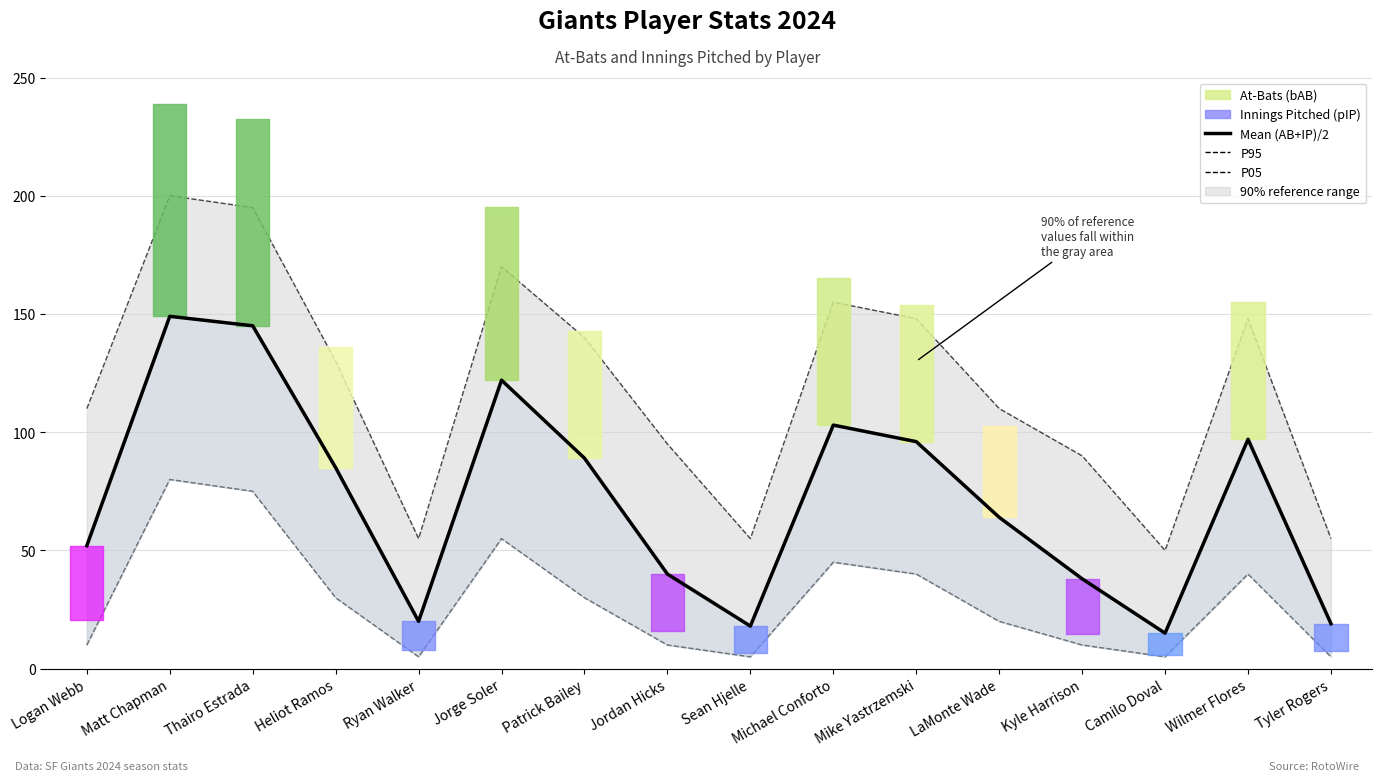

True or false: P95 has more than 0 interior local peaks.

True